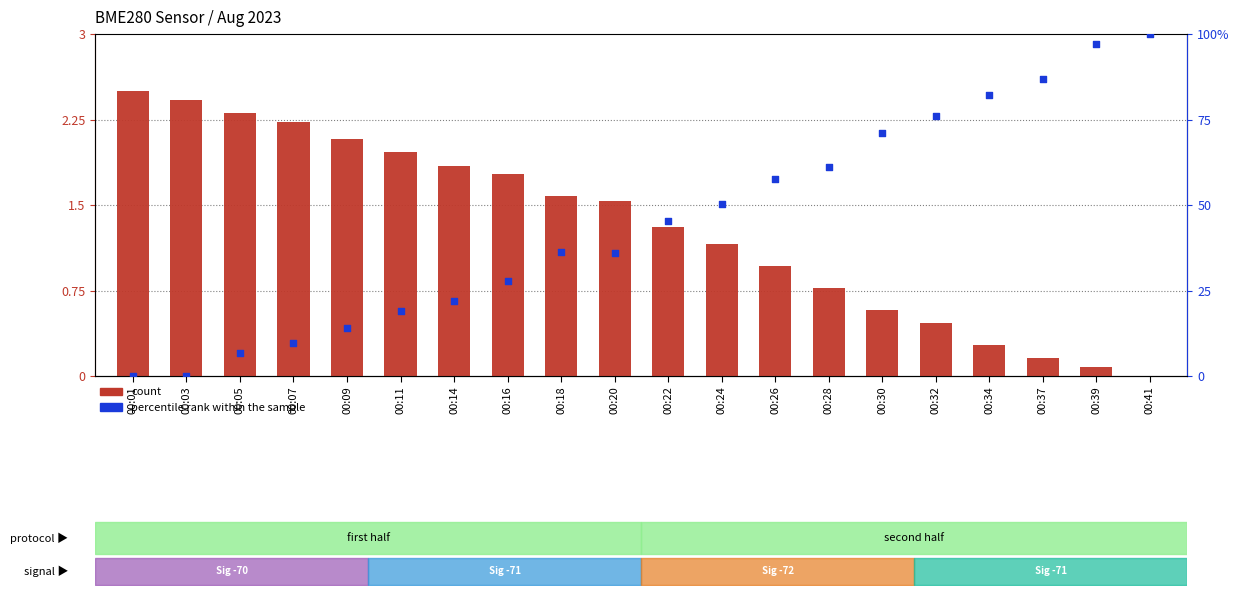

Is the value of percentile rank within the sample at 00:07 greater than the value of count at 00:30?

Yes